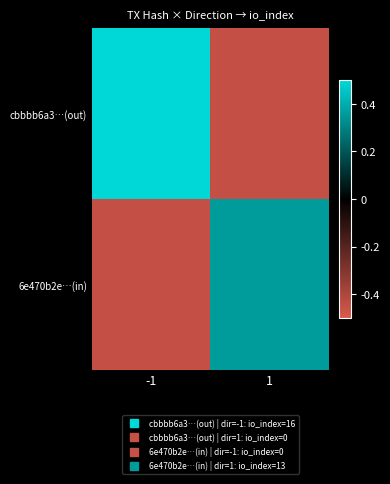

Which series has the widest spread of values?

cbbbb6a3…(out)